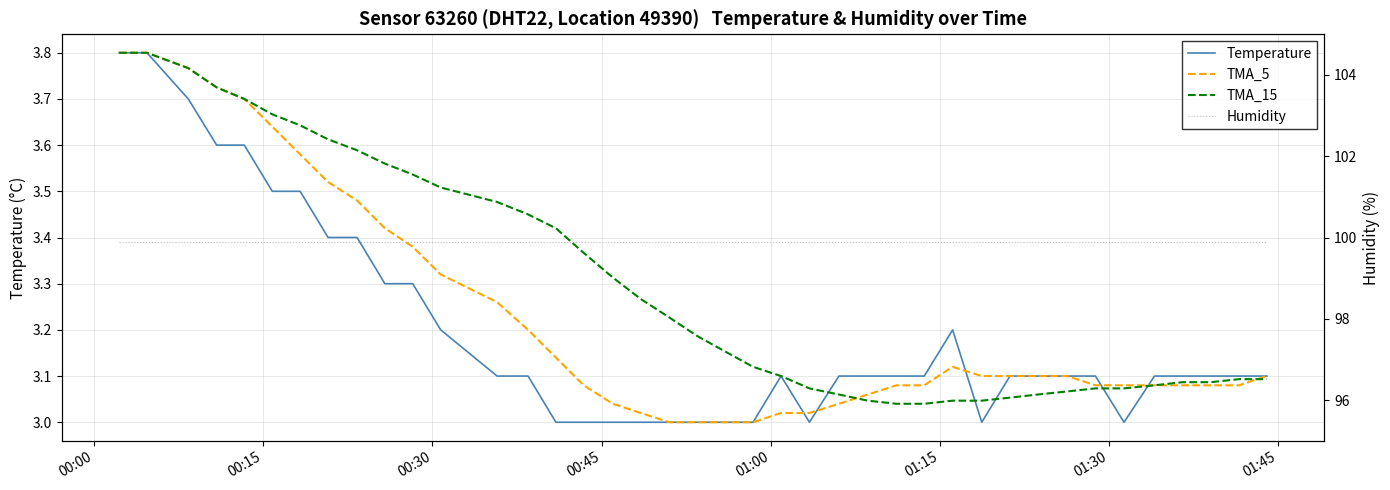

Is it true that TMA_15 equals 1.2 at 00:15?

False